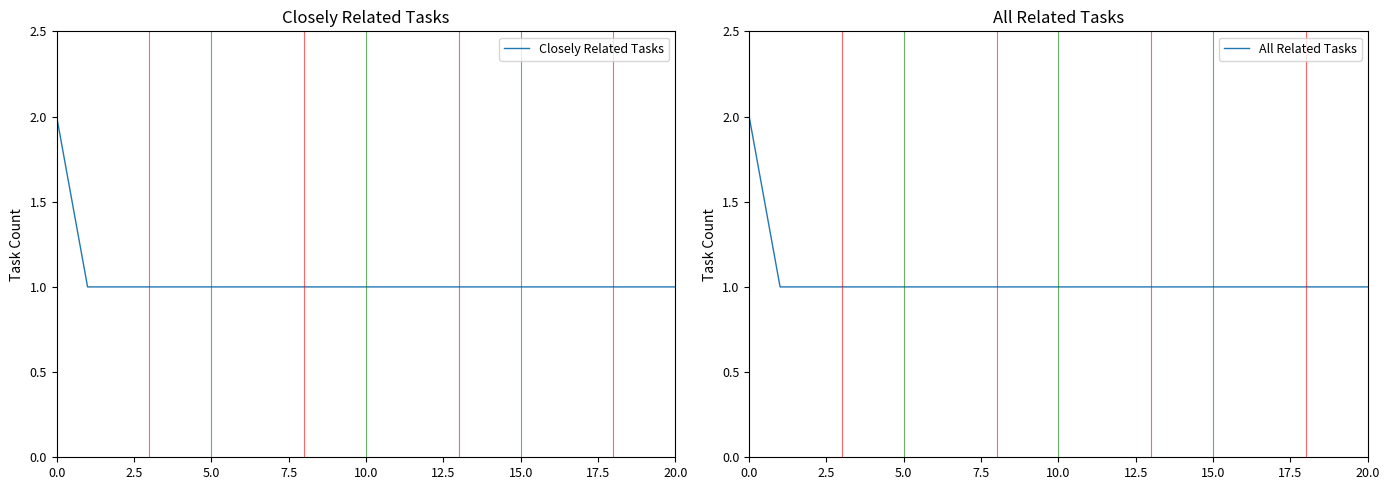

What is the sum of all All Related Tasks values?

22